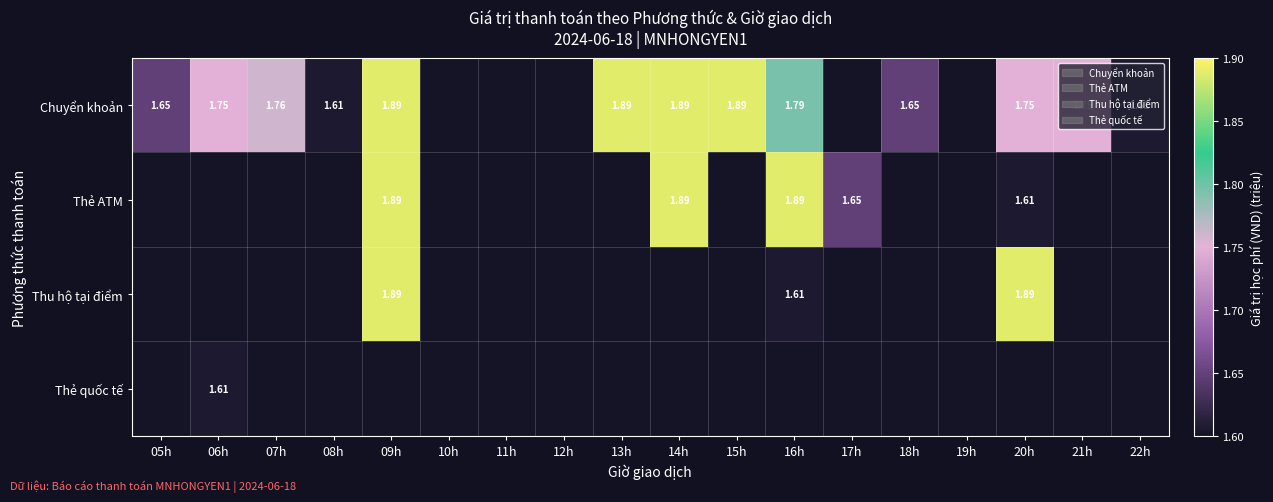

List the series in order of their peak value, highest first.

Chuyển khoản, Thẻ ATM, Thu hộ tại điểm, Thẻ quốc tế